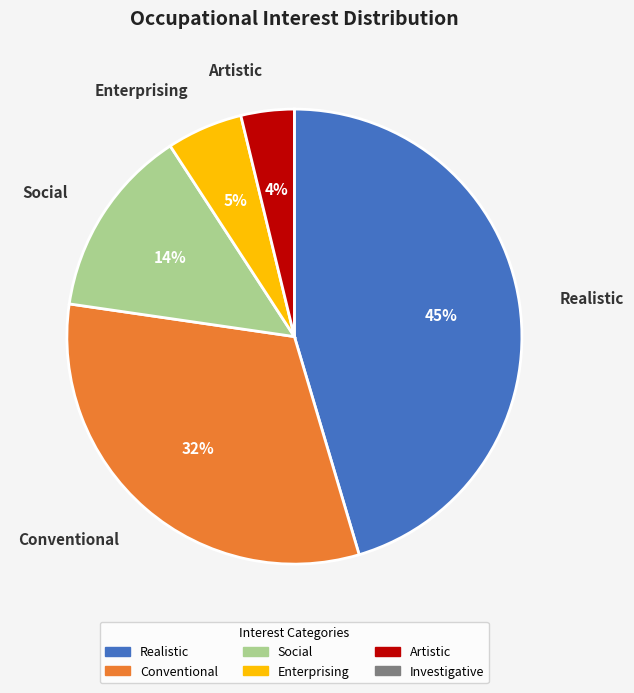

Does any single category account for the majority?

No